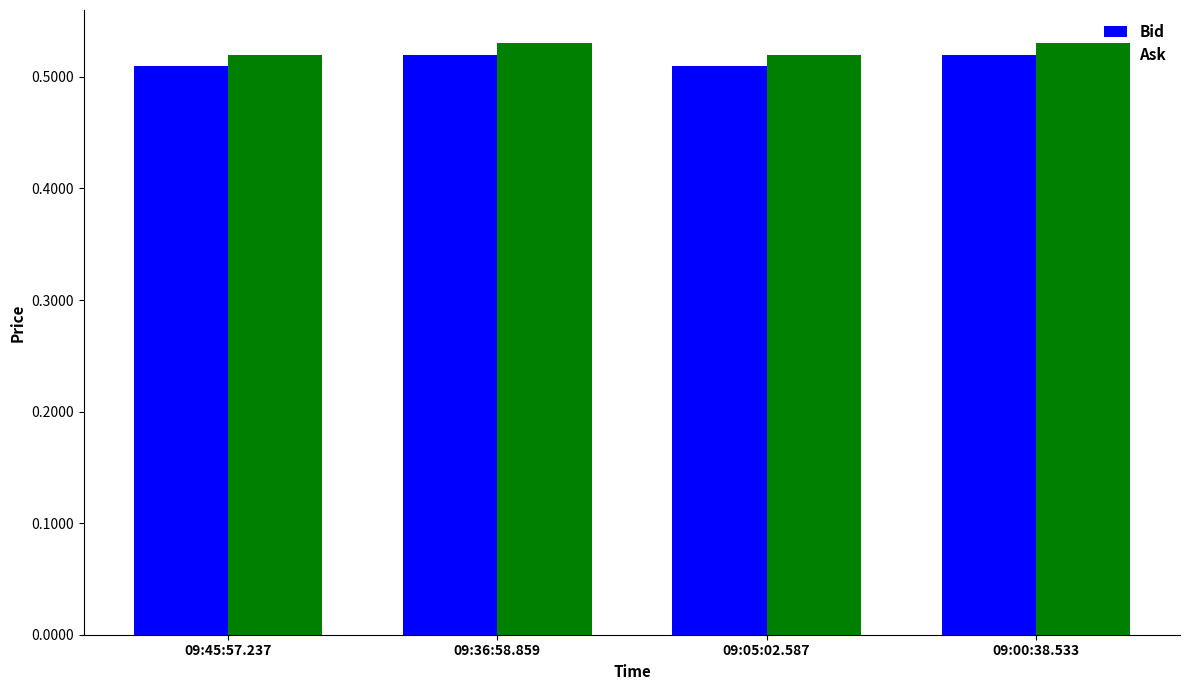

Count the Ask values in the range 0 to 1.

4